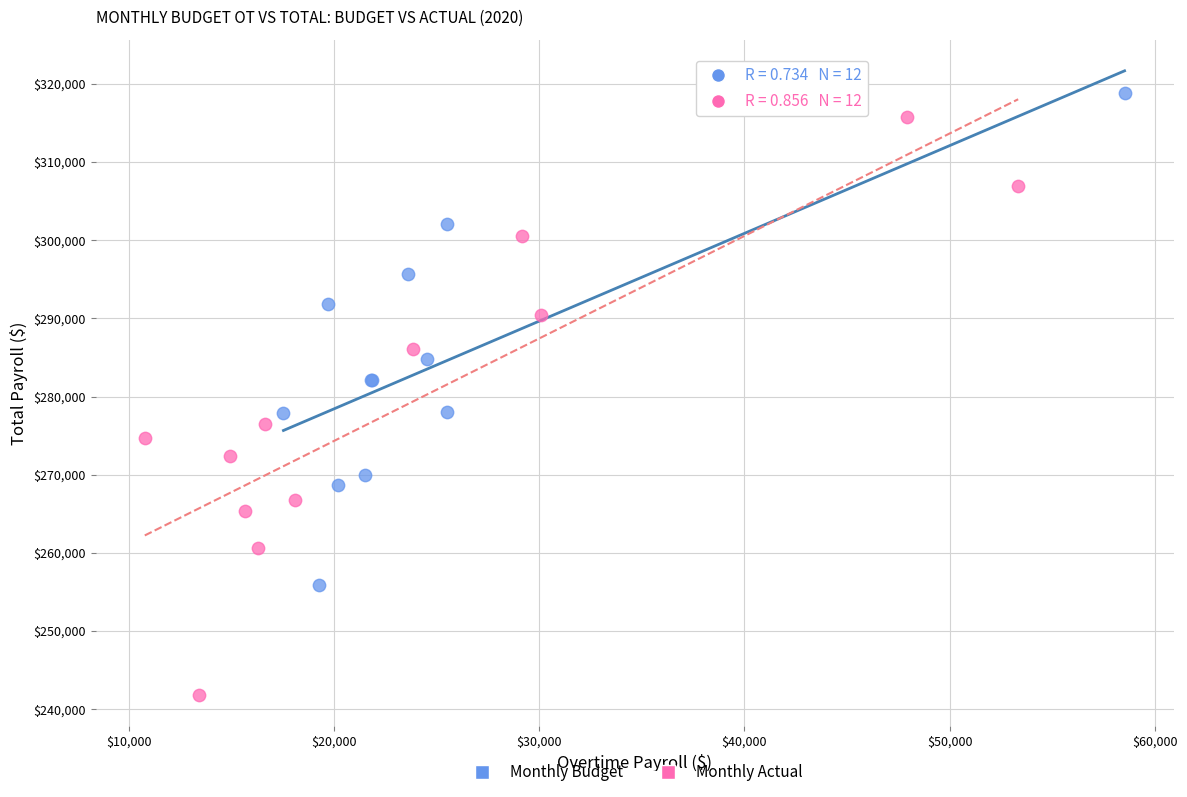

Which series reaches the minimum Y coordinate?

Monthly Actual